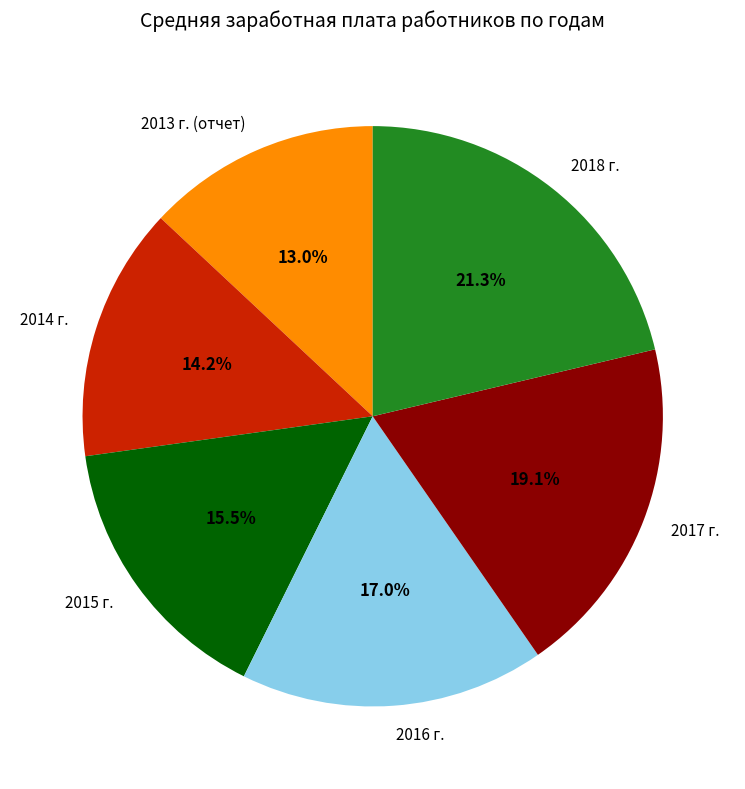

Is 2016 г. the majority of the pie?

No